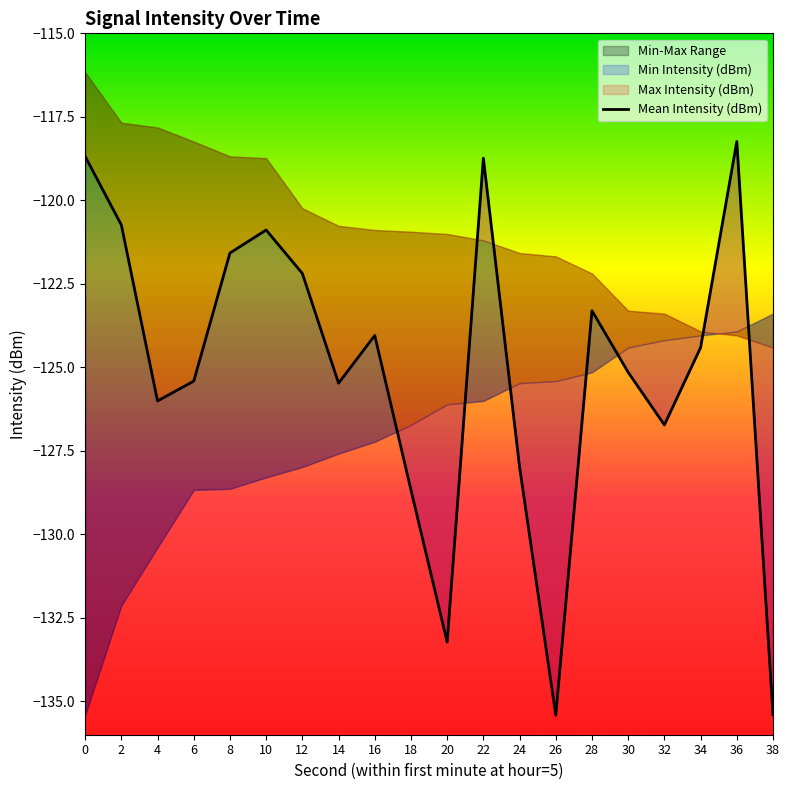

What is the difference between the maximum and minimum values?

17.2